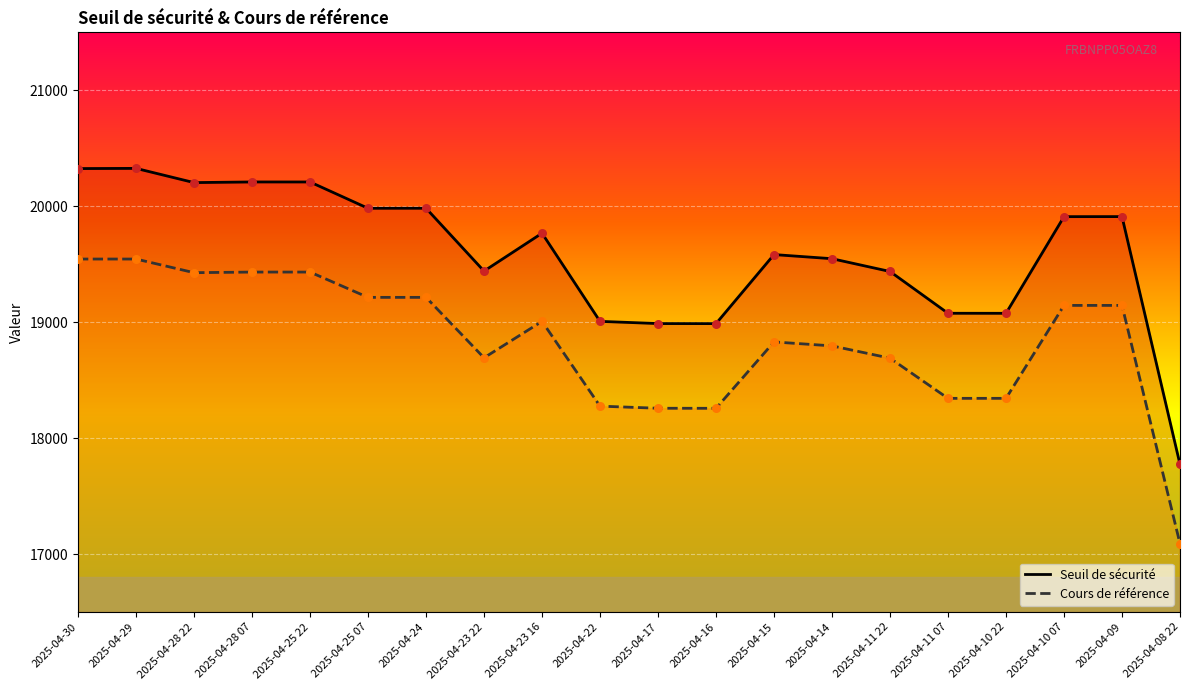

What are all the series names shown in the legend?

Seuil de sécurité, Cours de référence